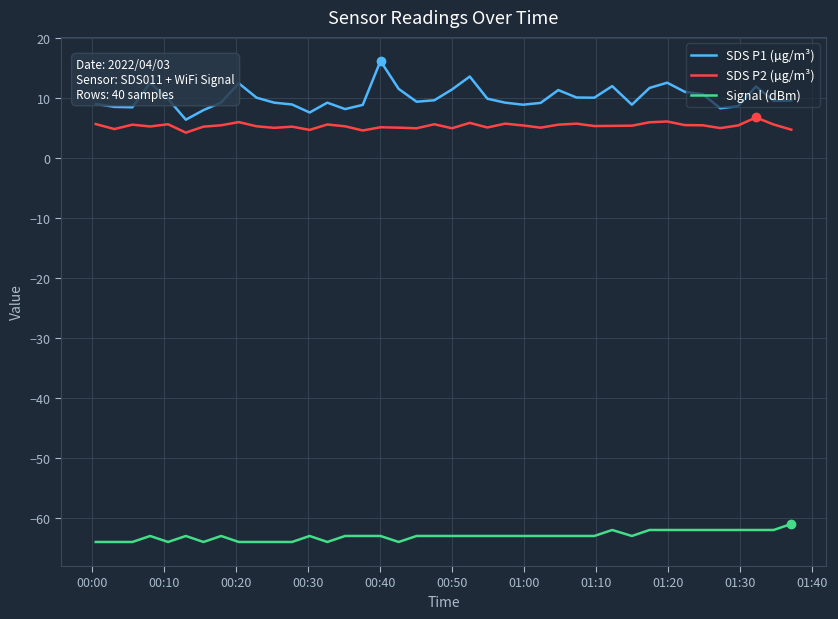

True or false: Signal (dBm) and SDS P2 (µg/m³) cross at least once.

False